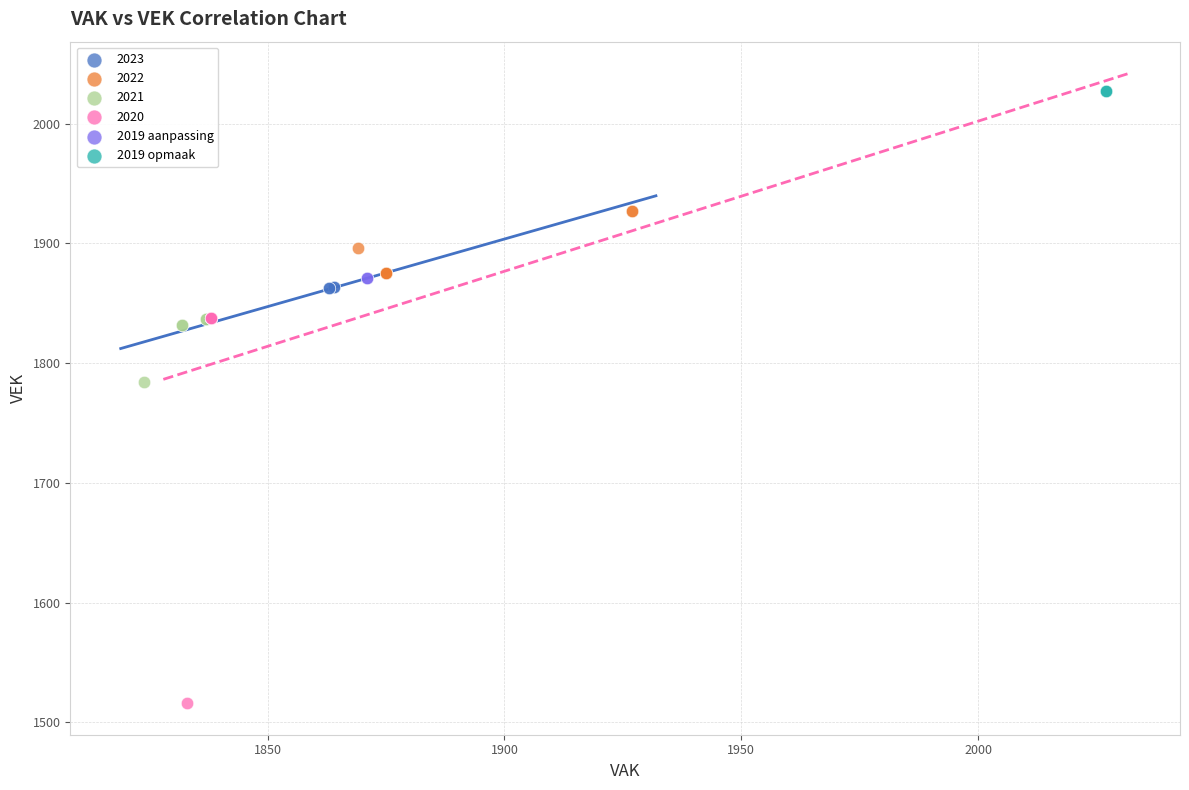

Which series reaches the minimum Y coordinate?

2020